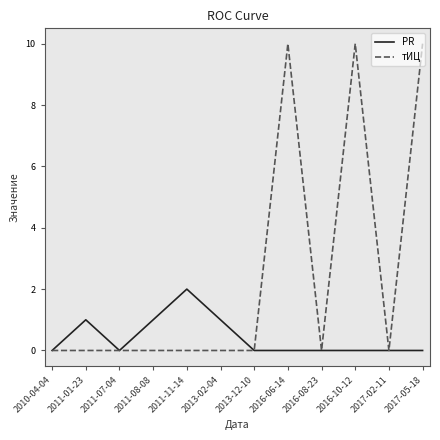

At 2016-06-14, list the series in order from smallest to largest.

PR, тИЦ